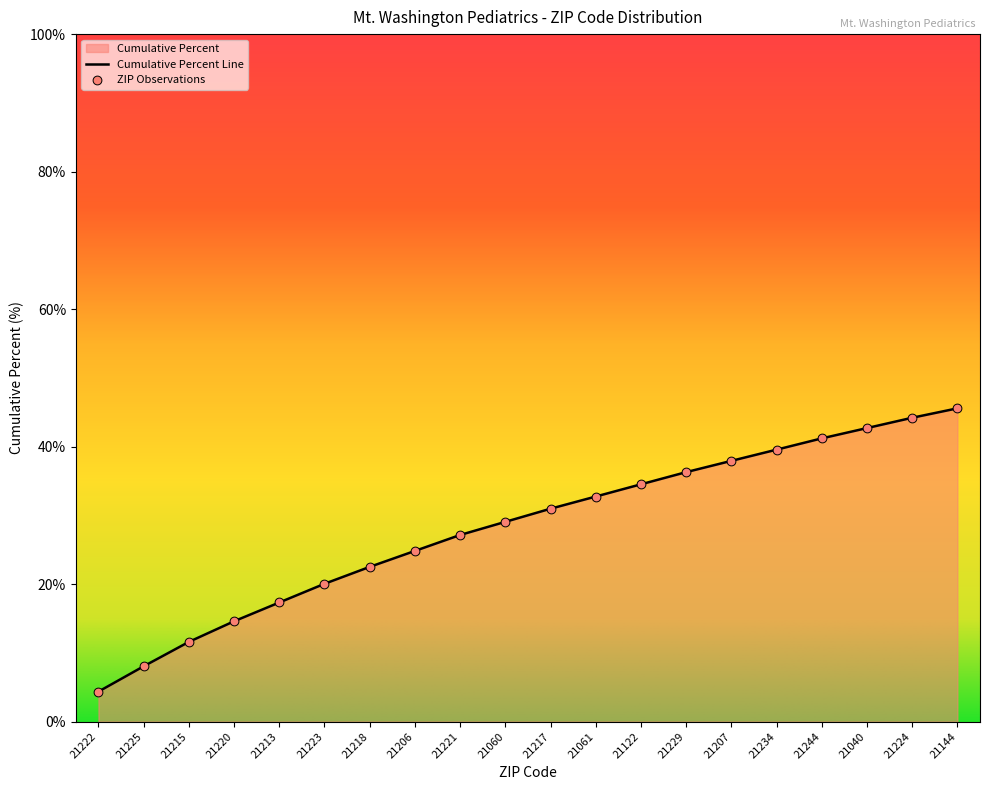

Which has a higher value, 21229 or 21040?

21040